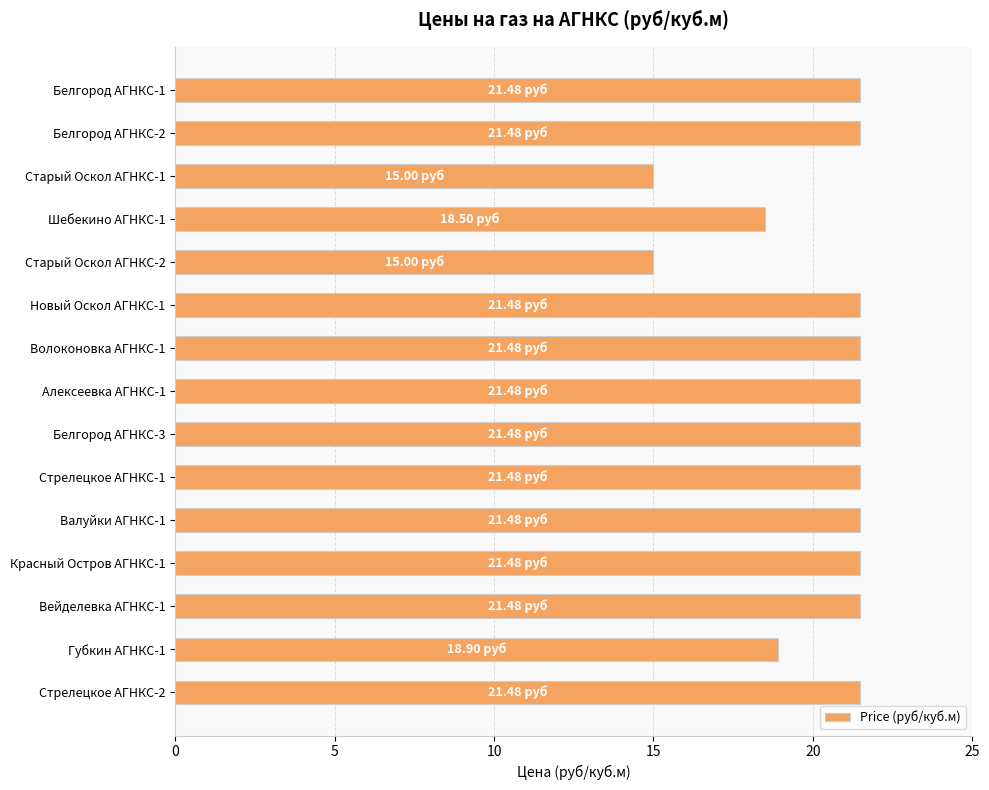

Where is the data nearest to the value 18?

Шебекино АГНКС-1